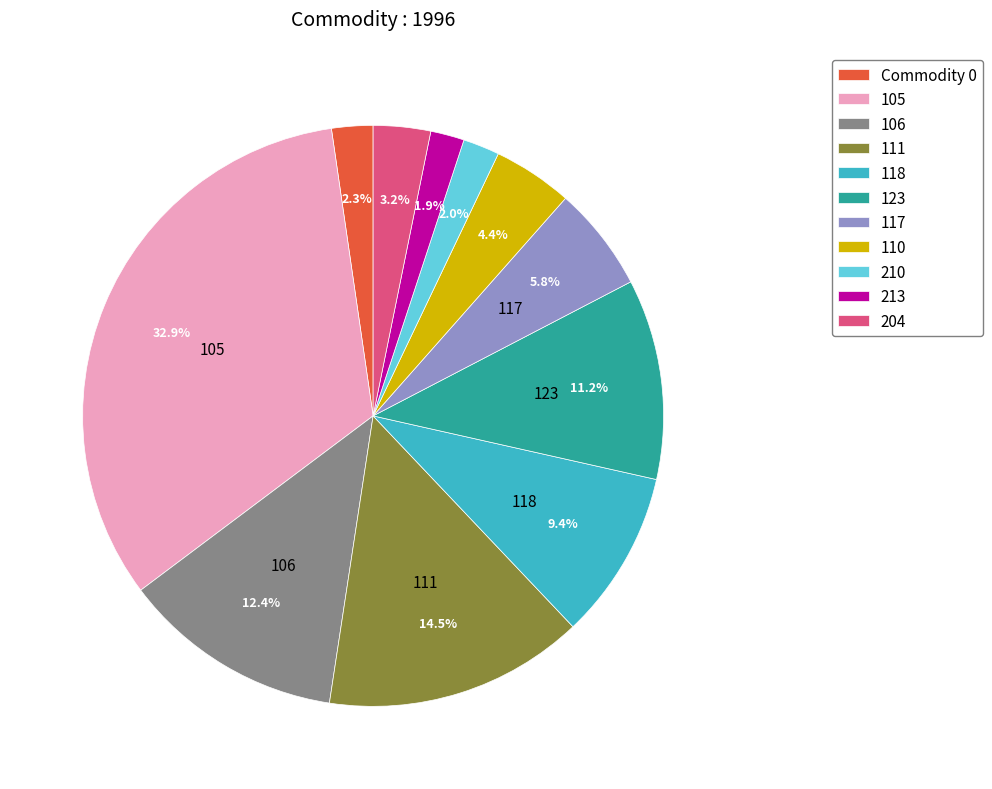

How much of the chart is everything except 204?

96.8%